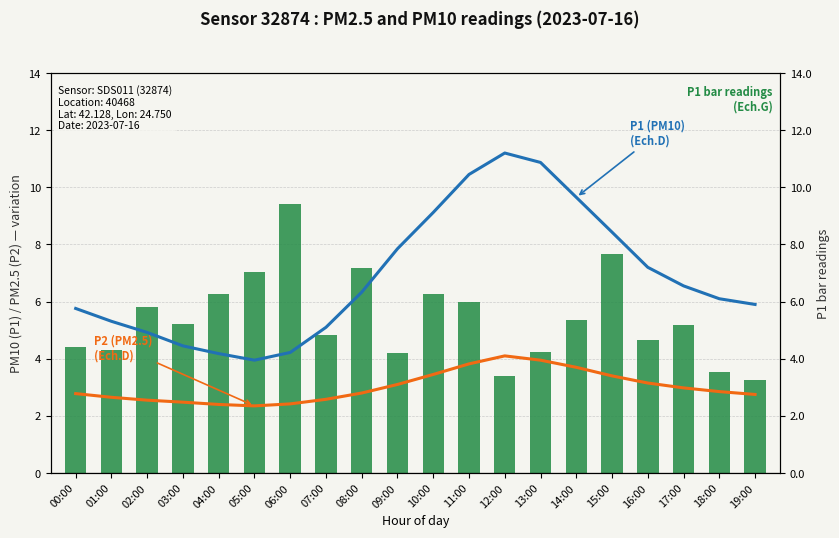

Reading right to left, transcribe all the data shown in this chart.

P1 bar readings: 3.2	3.5	5.2	4.7	7.7	5.3	4.2	3.4	6.0	6.2	4.2	7.2	4.8	9.4	7.0	6.3	5.2	5.8	4.3	4.4
P1 (PM10): 5.9	6.1	6.5	7.2	8.4	9.7	10.9	11.2	10.4	9.1	7.8	6.3	5.1	4.2	4.0	4.2	4.5	4.9	5.3	5.8
P2 (PM2.5): 2.8	2.9	3.0	3.1	3.4	3.7	4.0	4.1	3.8	3.5	3.1	2.8	2.6	2.4	2.4	2.4	2.5	2.5	2.6	2.8